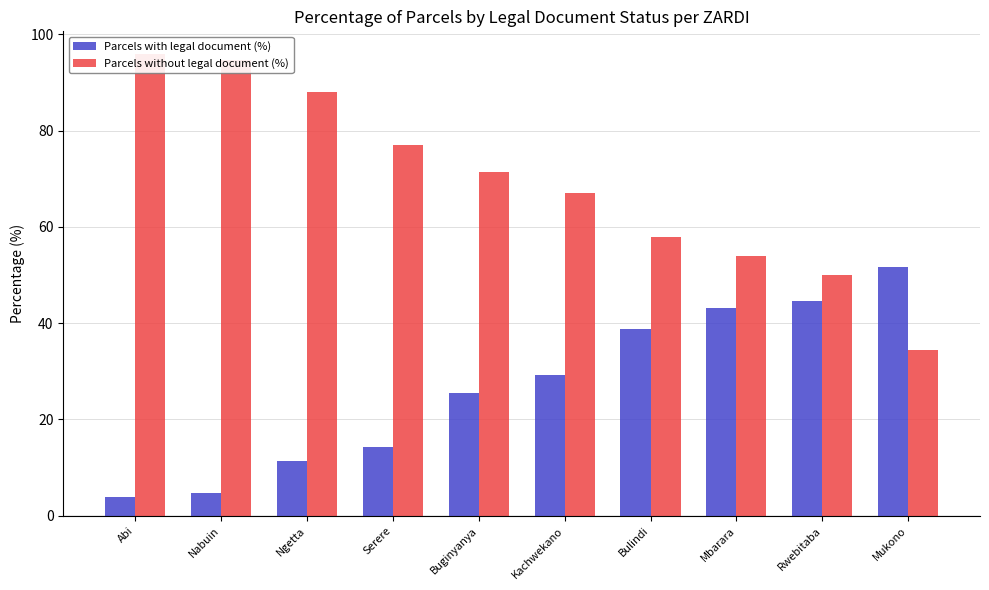

At which label is Parcels without legal document (%) closest to 65?

Kachwekano